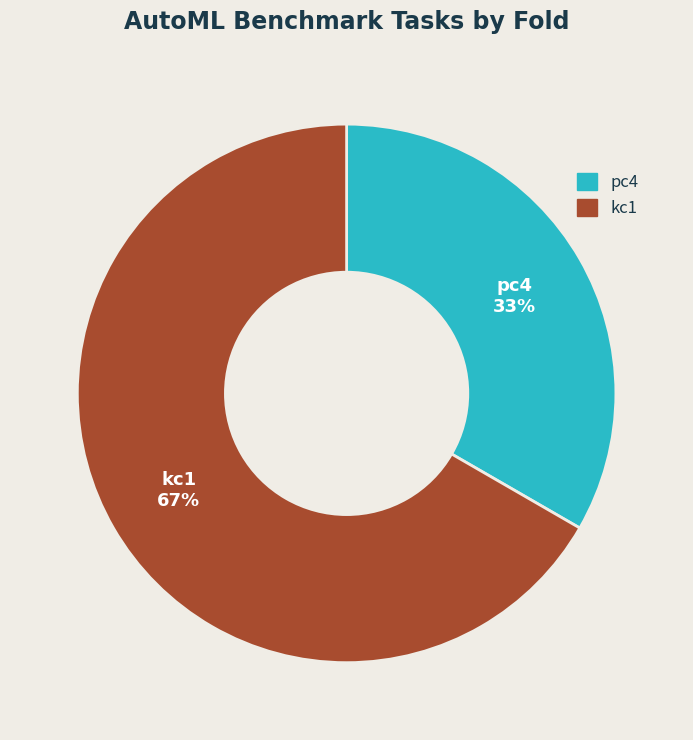

How many slices are in this pie chart?

2